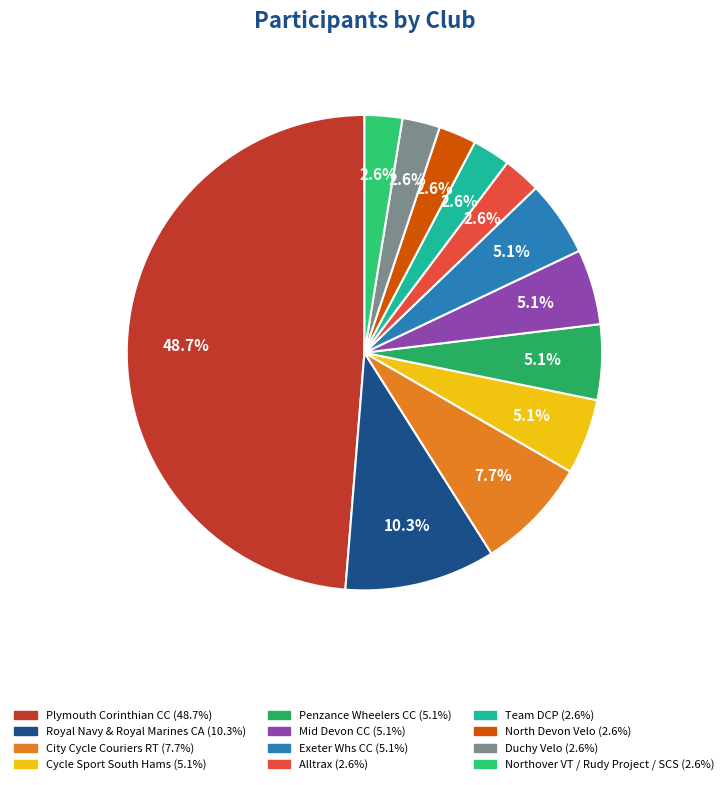

Rank the categories by value from highest to lowest.

Plymouth Corinthian CC, Royal Navy & Royal Marines CA, City Cycle Couriers RT, Cycle Sport South Hams, Penzance Wheelers CC, Mid Devon CC, Exeter Whs CC, Alltrax, Team DCP, North Devon Velo, Duchy Velo, Northover VT / Rudy Project / SCS